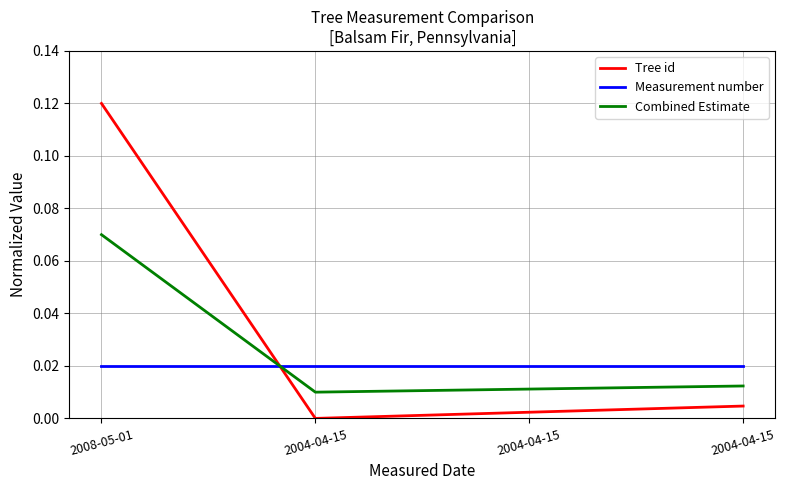

What are all the series names shown in the legend?

Tree id, Measurement number, Combined Estimate